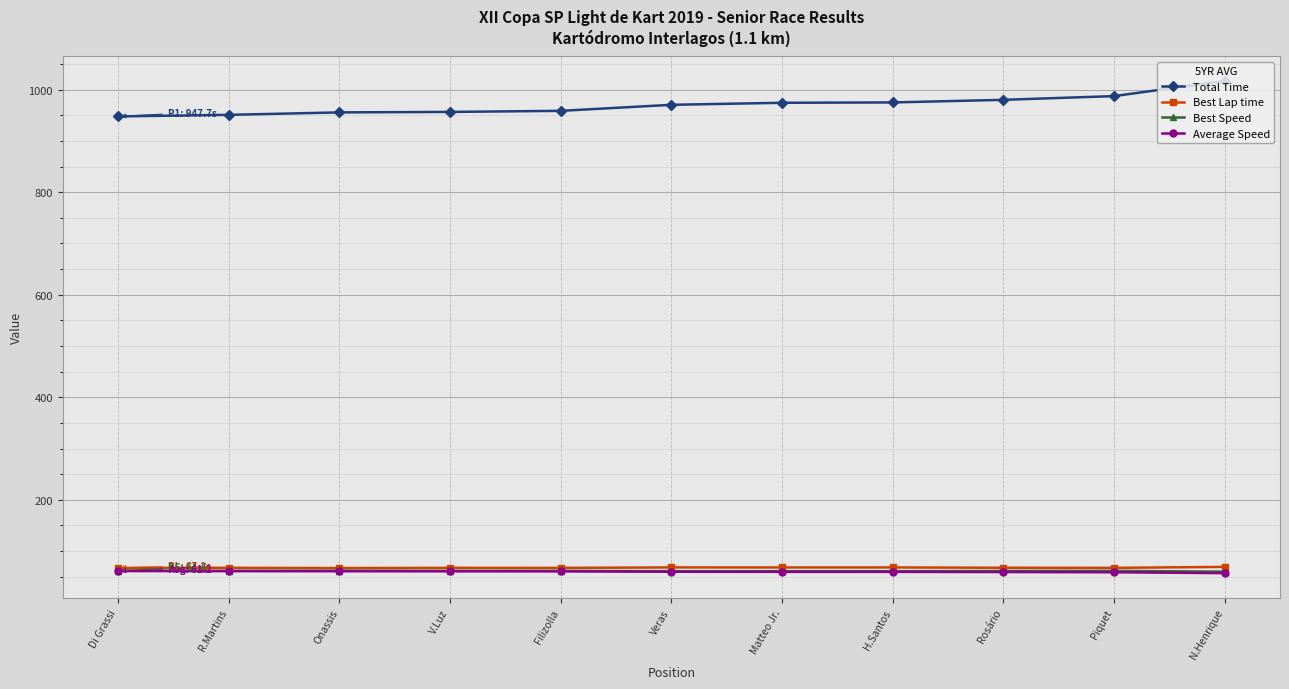

Is the value of Total Time at N.Henrique greater than the value of Best Lap time at Filizolla?

Yes